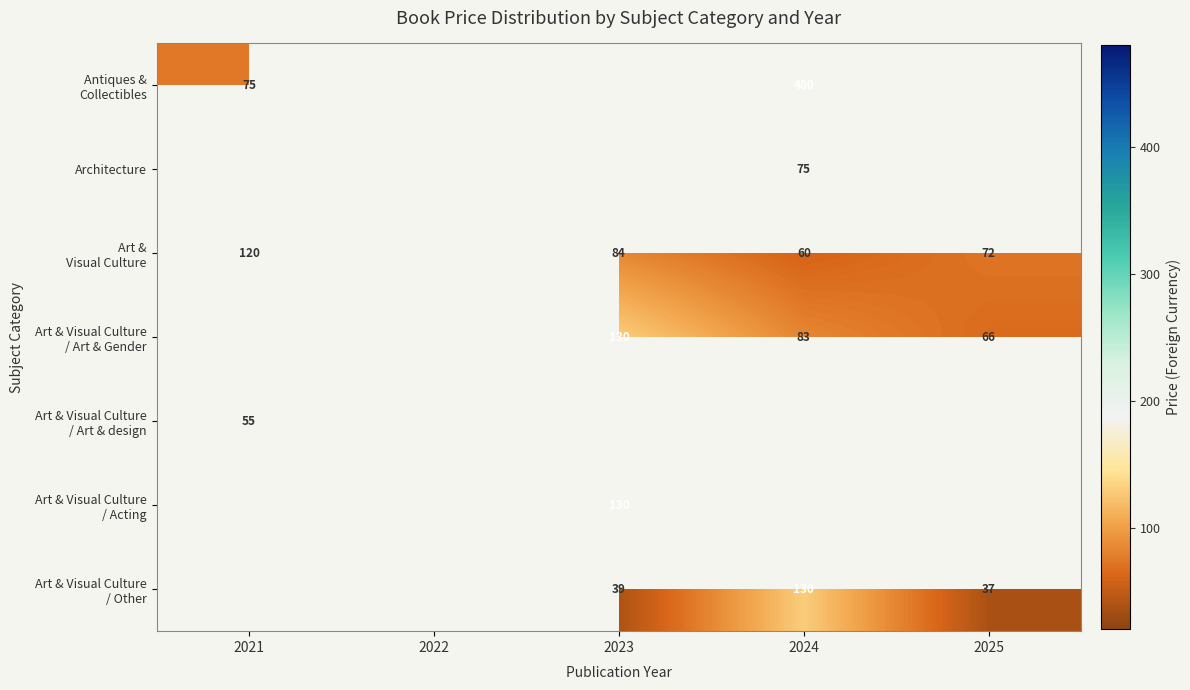

Where is Art & Visual Culture / Art & design nearest to the value 55?

2021